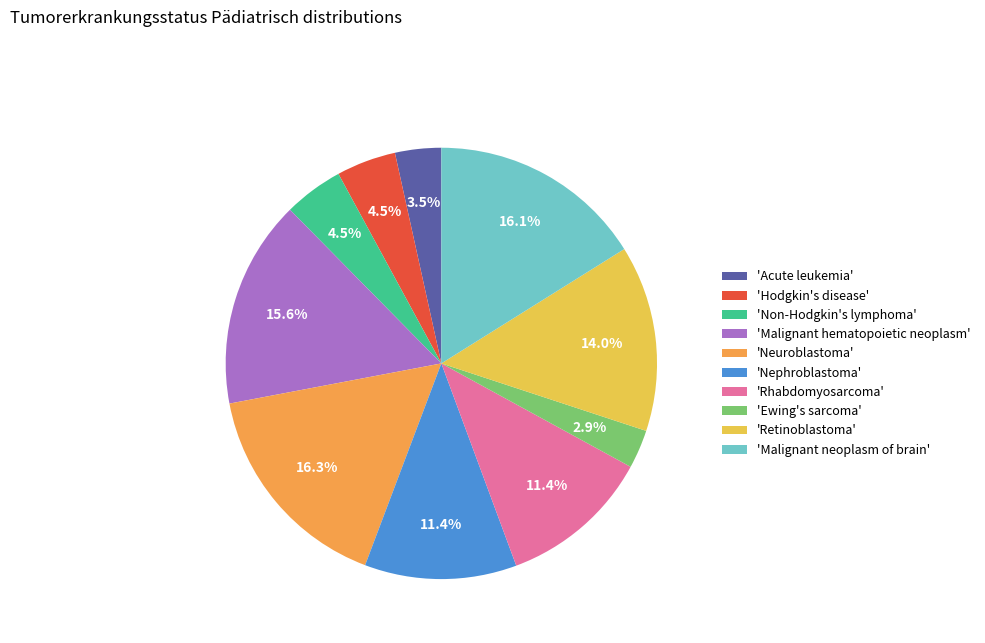

How much of the chart is everything except 'Malignant neoplasm of brain'?

83.9%